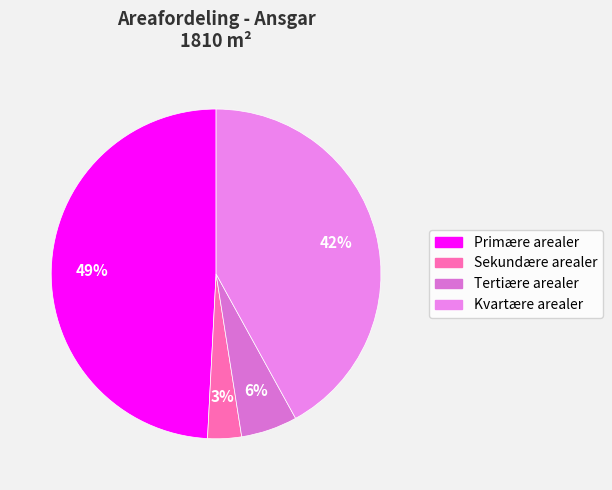

What is the smallest slice in the pie chart?

Sekundære arealer